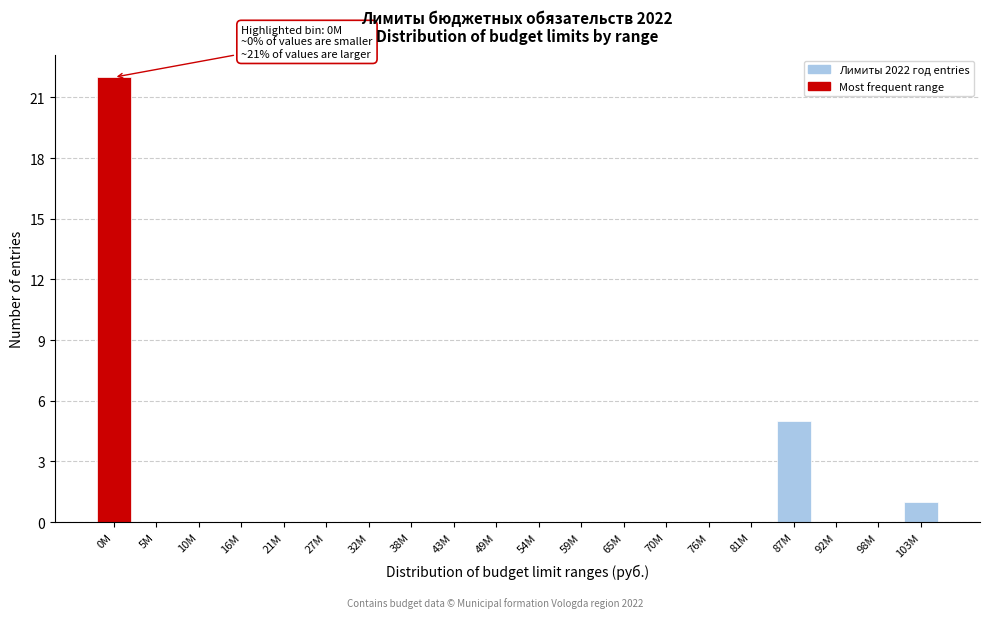

Reading left to right, what are all the values shown in this chart?

0M=22	5M=0	10M=0	16M=0	21M=0	27M=0	32M=0	38M=0	43M=0	49M=0	54M=0	59M=0	65M=0	70M=0	76M=0	81M=0	87M=5	92M=0	98M=0	103M=1